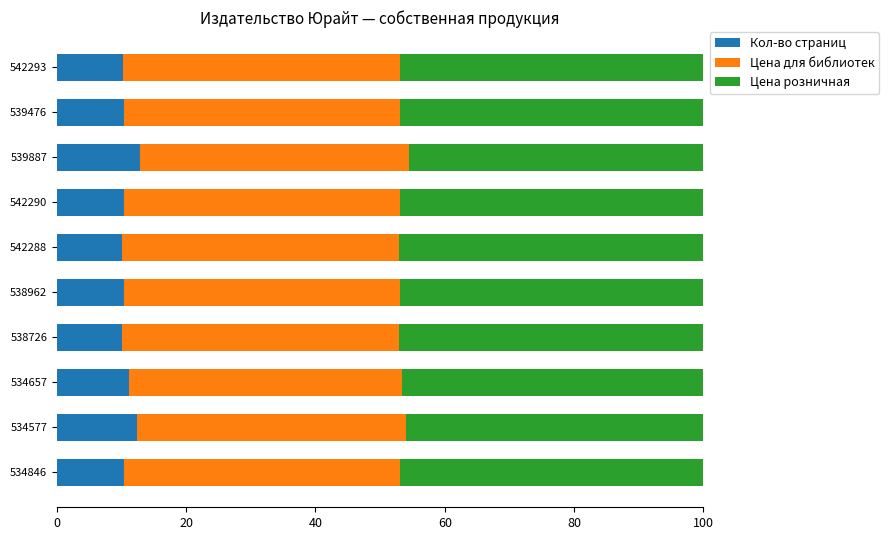

What is the minimum value for Кол-во страниц?

10.0